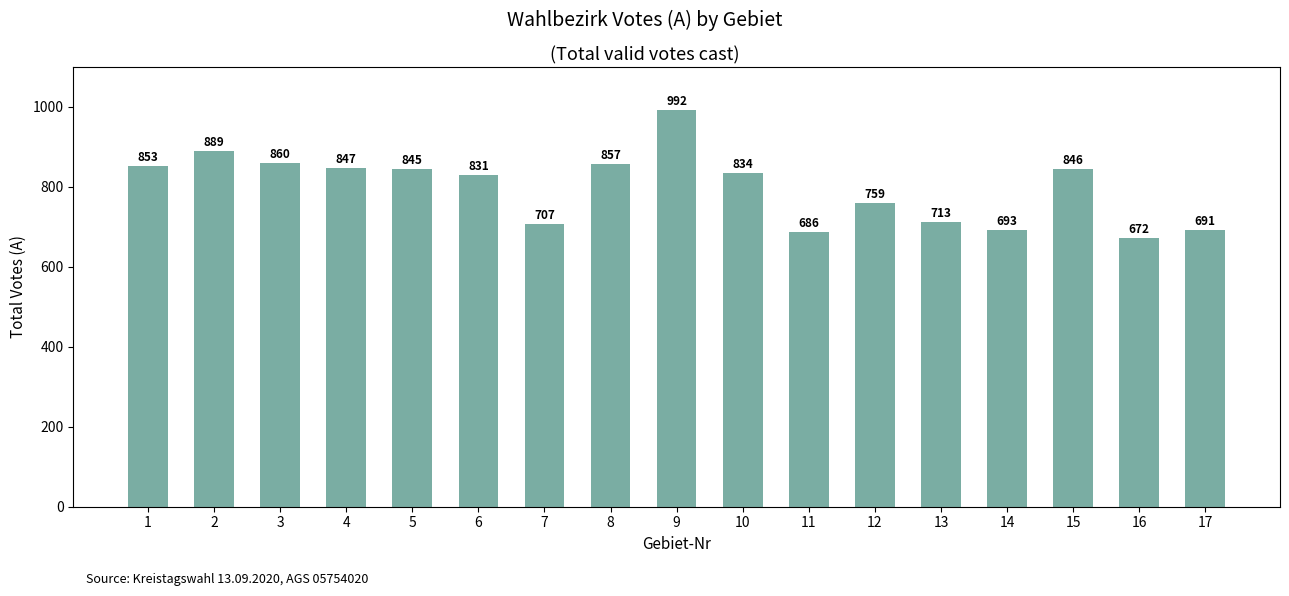

Reading right to left, extract all data points from this chart.

691	672	846	693	713	759	686	834	992	857	707	831	845	847	860	889	853